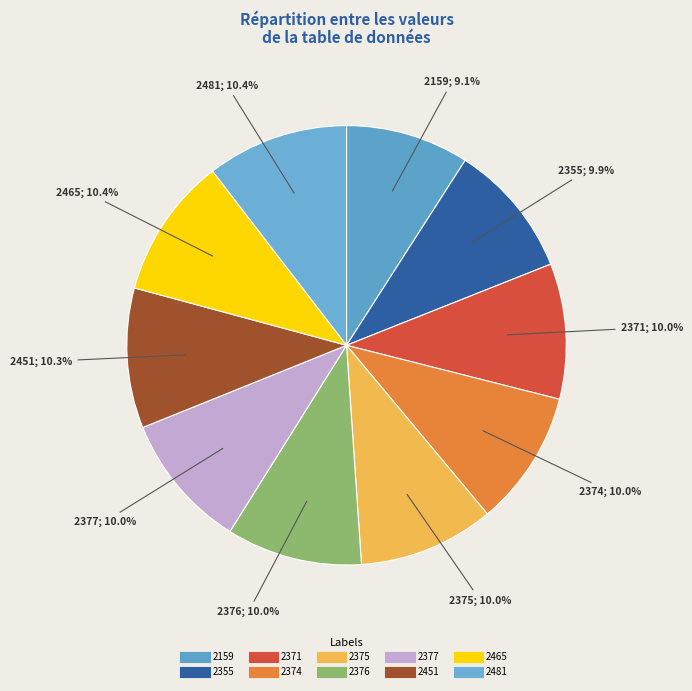

What percentage is NOT represented by 2371?

90.0%